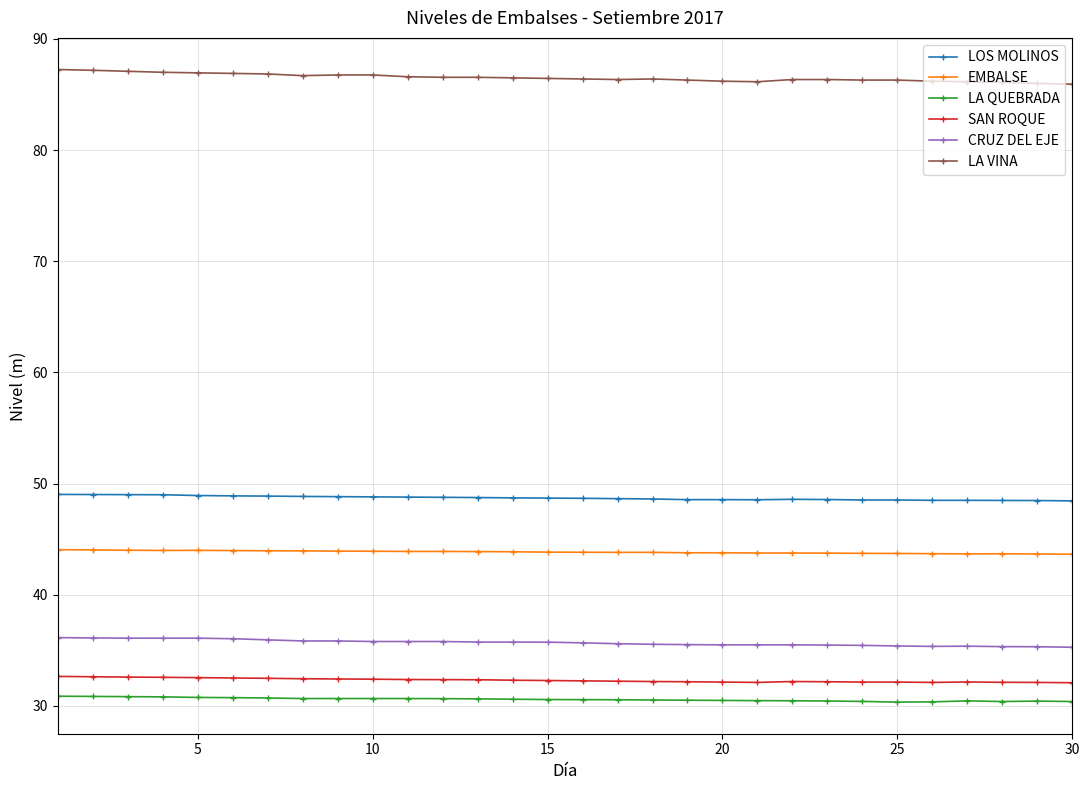

True or false: LOS MOLINOS has more than 0 interior local peaks.

True